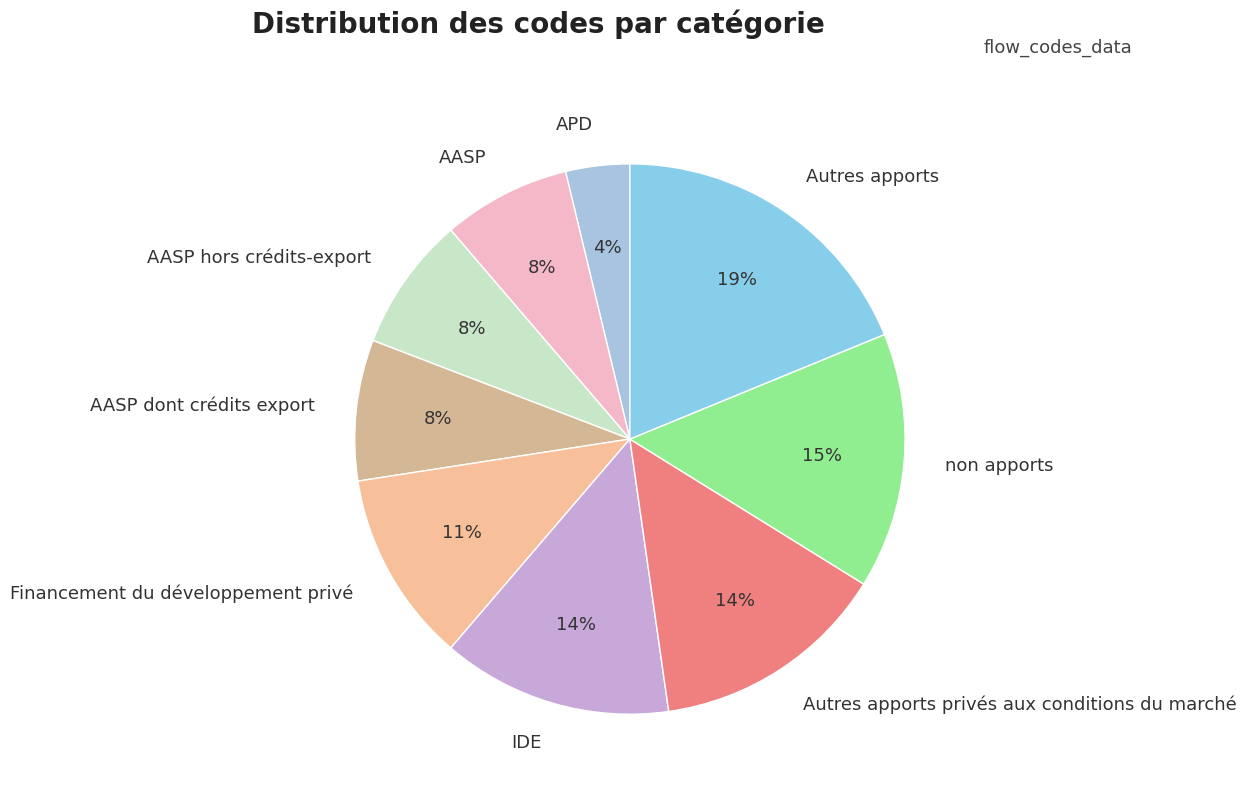

The Autres apports privés aux conditions du marché slice represents 14% of the pie. True or false?

True